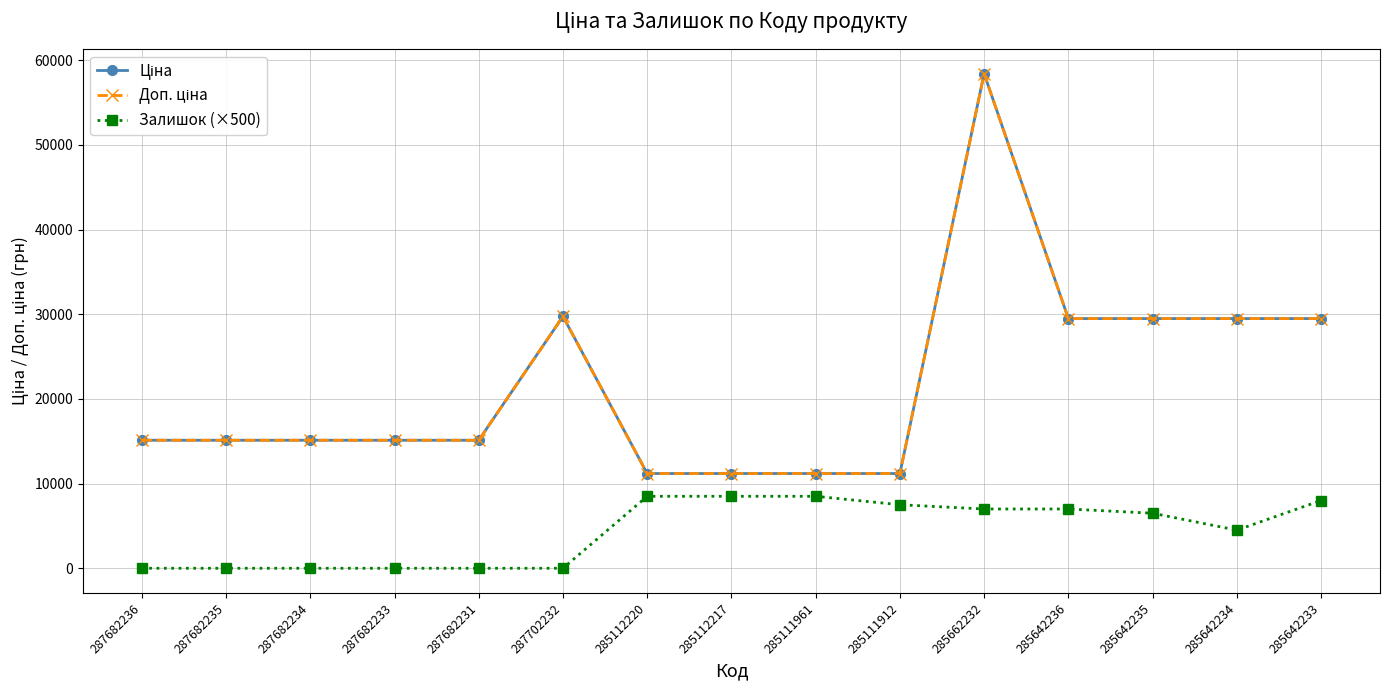

True or false: Доп. ціна and Залишок (×500) cross at least once.

False